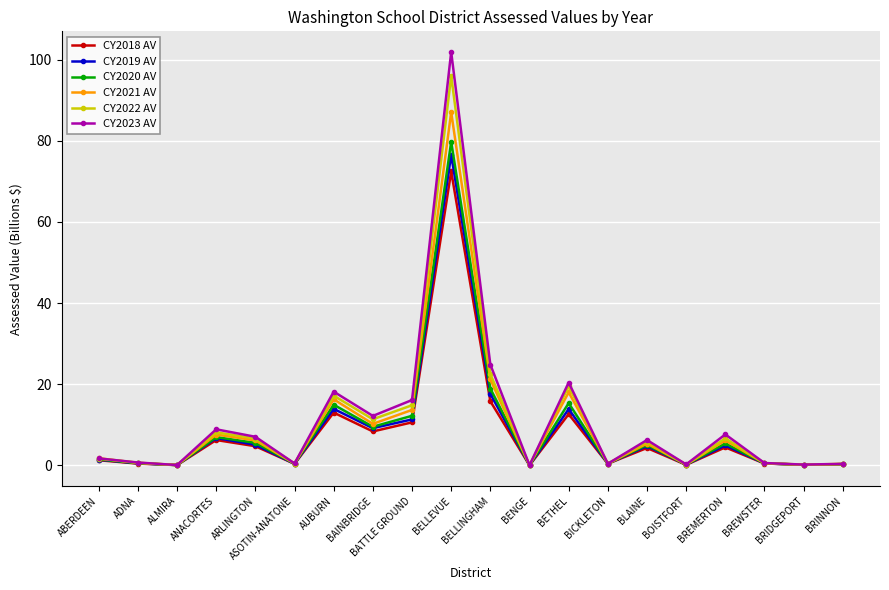

What position from the left is BAINBRIDGE?

8